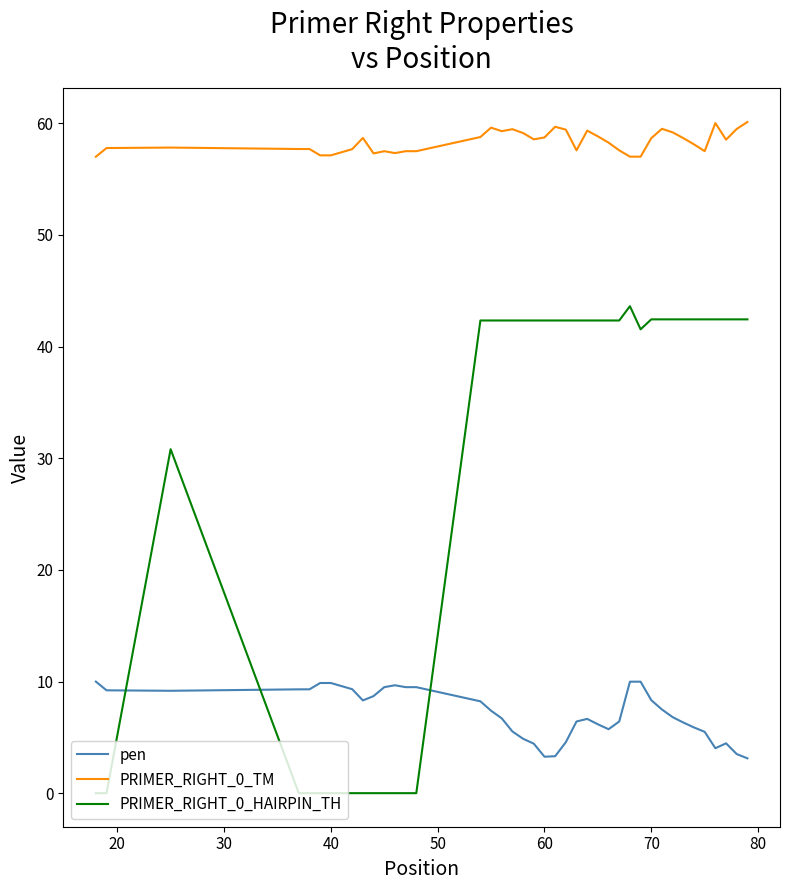

Which series has the largest range (max minus min)?

PRIMER_RIGHT_0_HAIRPIN_TH